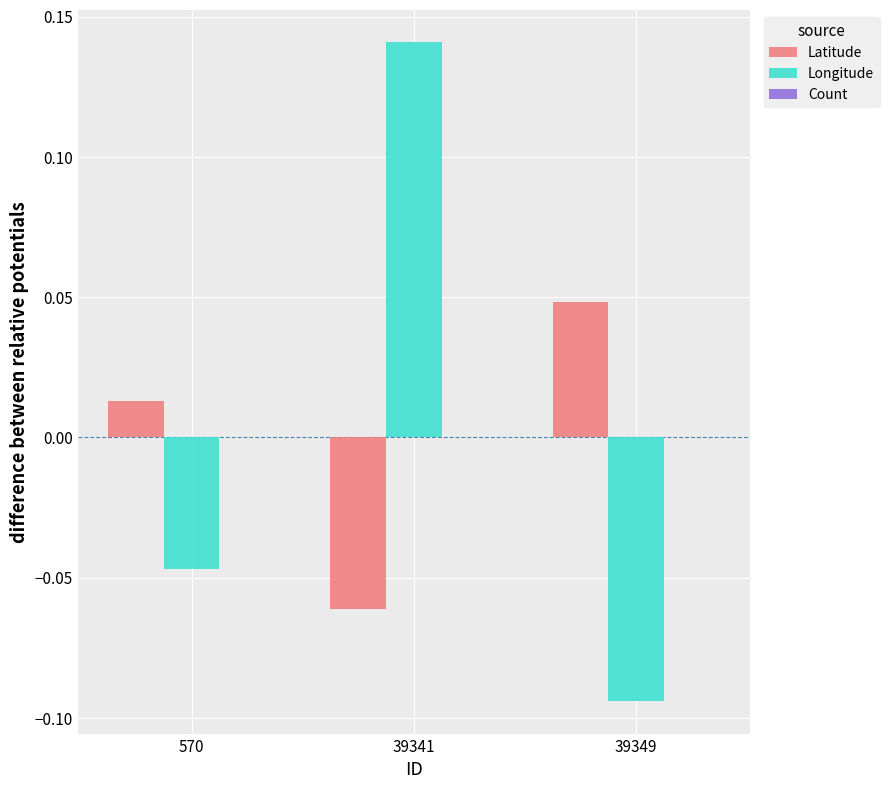

At which label does Longitude reach its minimum?

39349